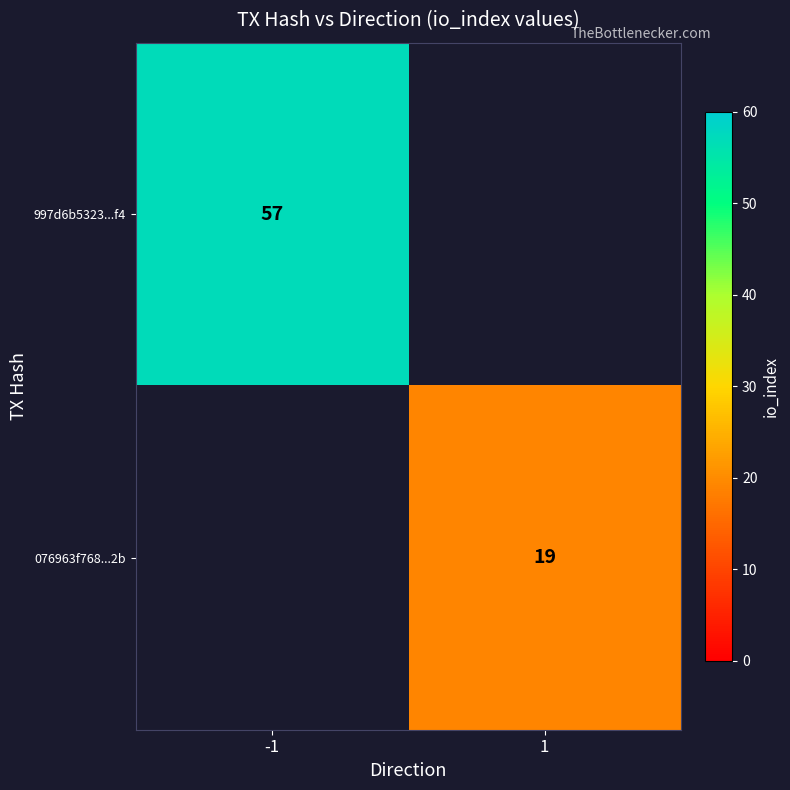

The value of 997d6b5323...f4 at -1 is 34. True or false?

False